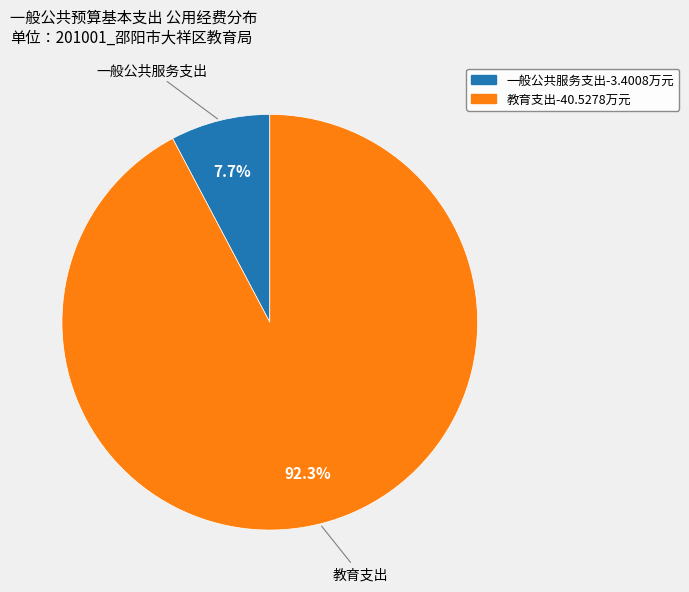

What percentage is the 一般公共服务支出 slice, to the nearest percent?

8%